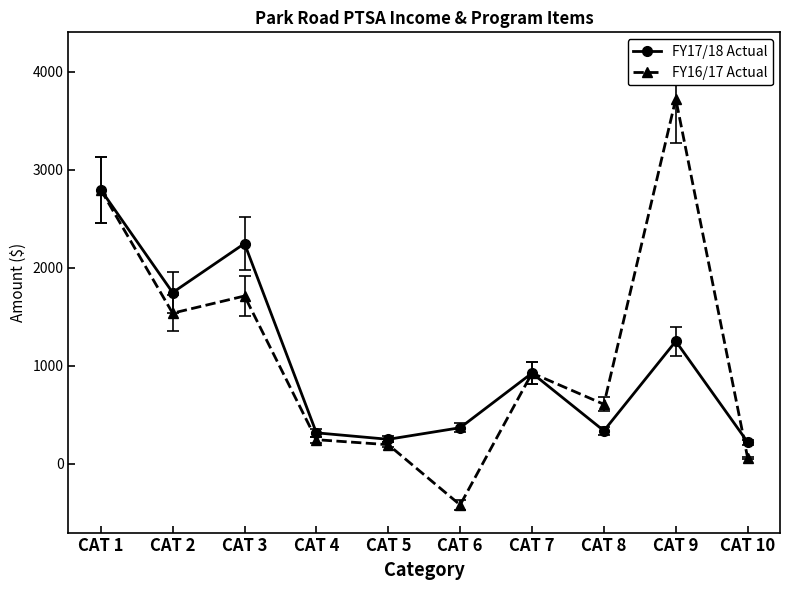

True or false: FY16/17 Actual has more than 2 interior local peaks.

True